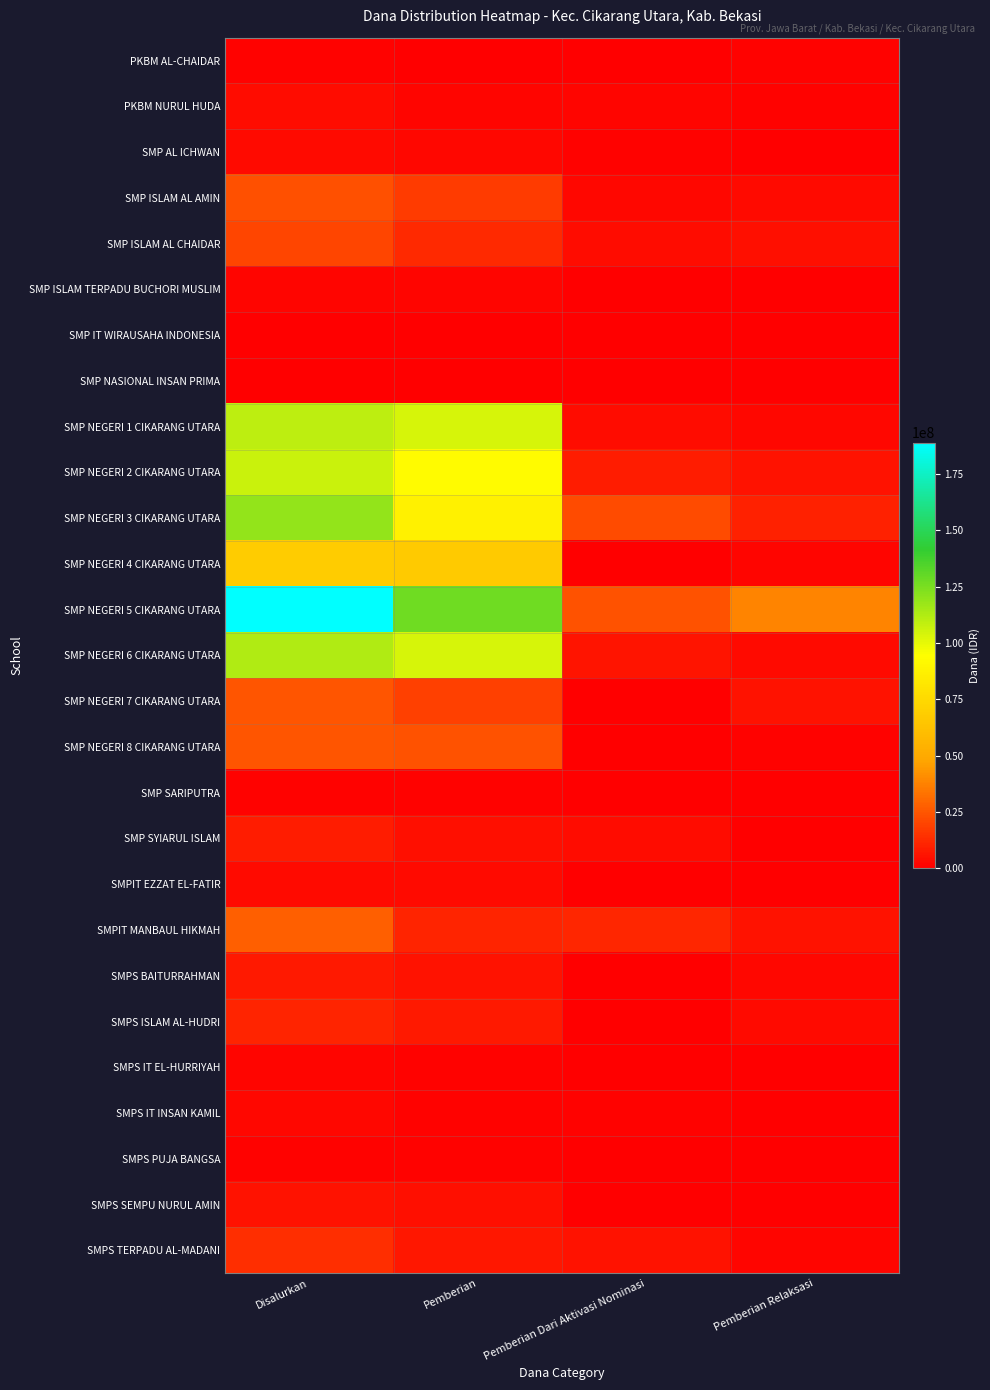

What is the greatest value displayed?

189000000